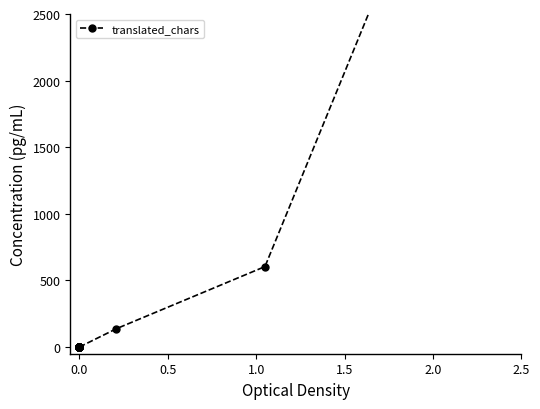

Does the chart have visible grid lines?

No